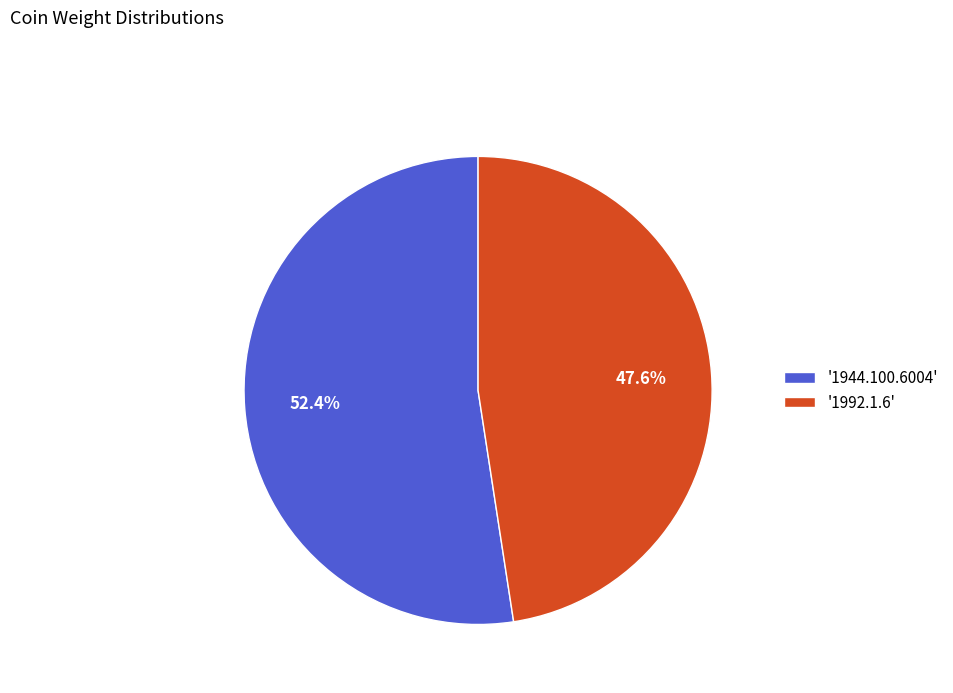

Which category accounts for the majority?

'1944.100.6004'